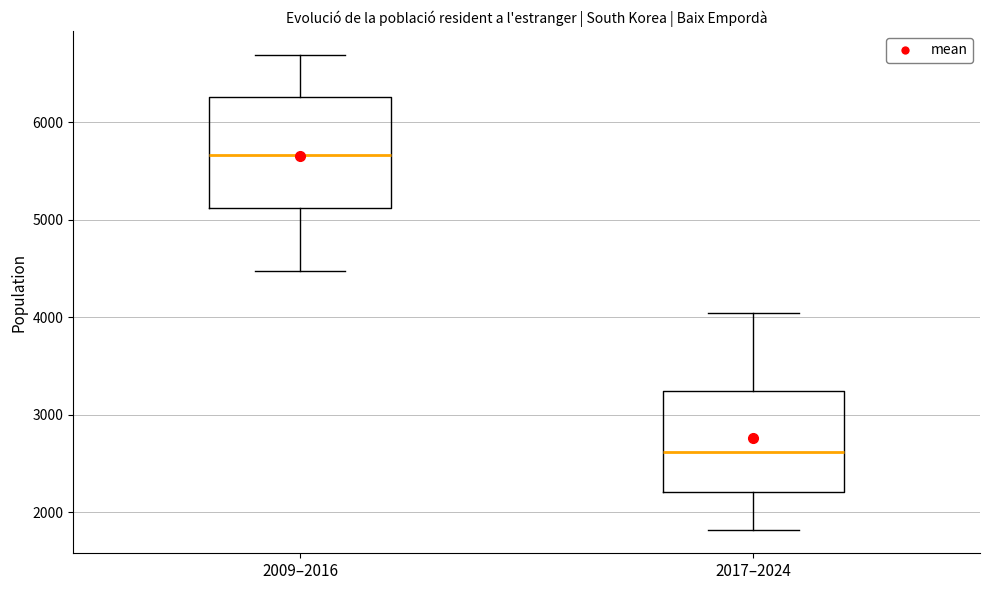

Which box's median line is the lowest?

2017–2024